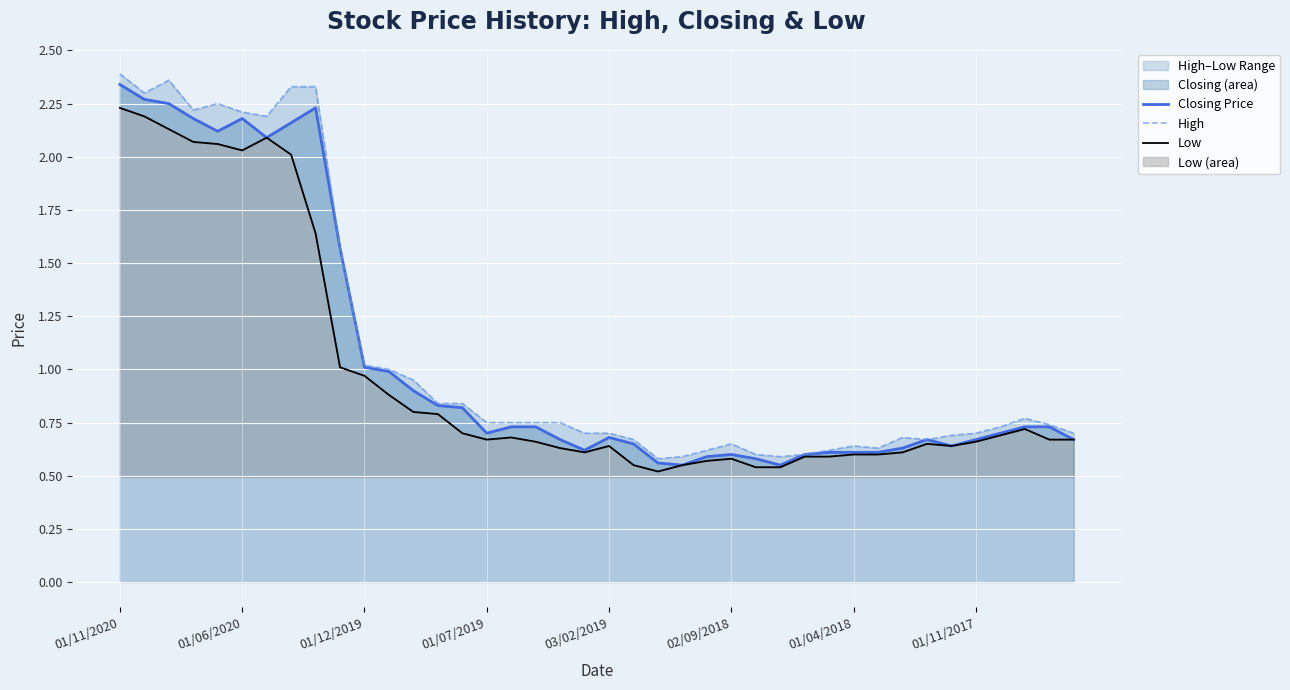

How many distinct data groups are displayed?

3